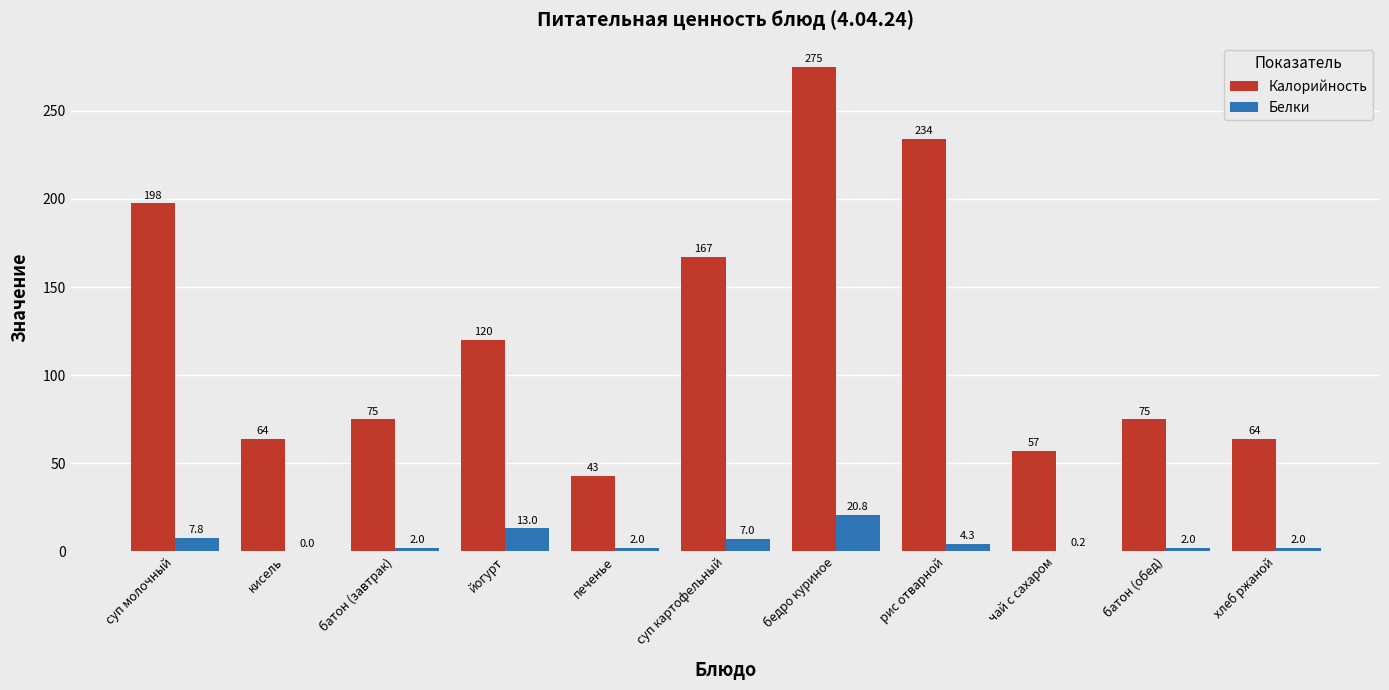

Between суп картофельный and рис отварной, which series saw the biggest shift?

Калорийность